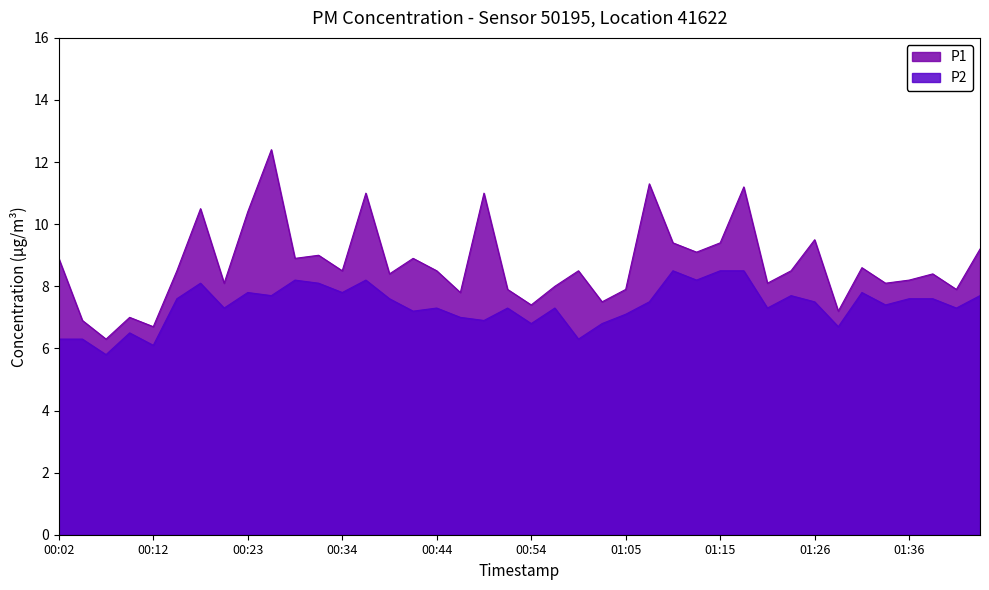

What are all the series names shown in the legend?

P1, P2